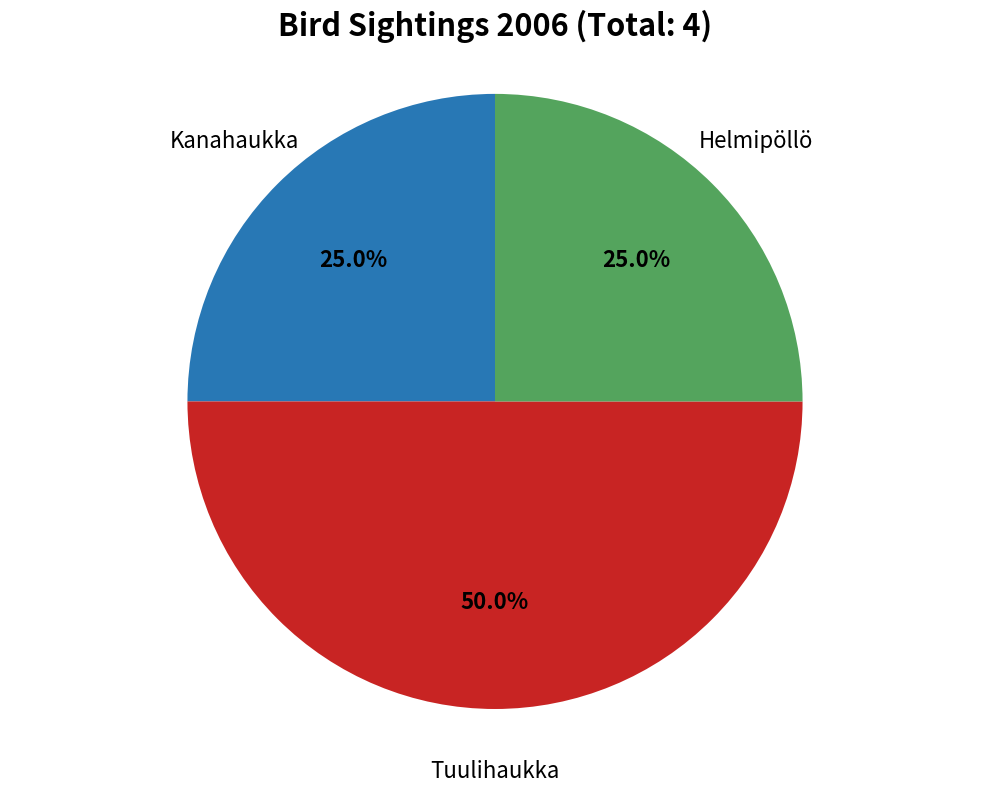

Which category has the biggest portion of the pie?

Tuulihaukka